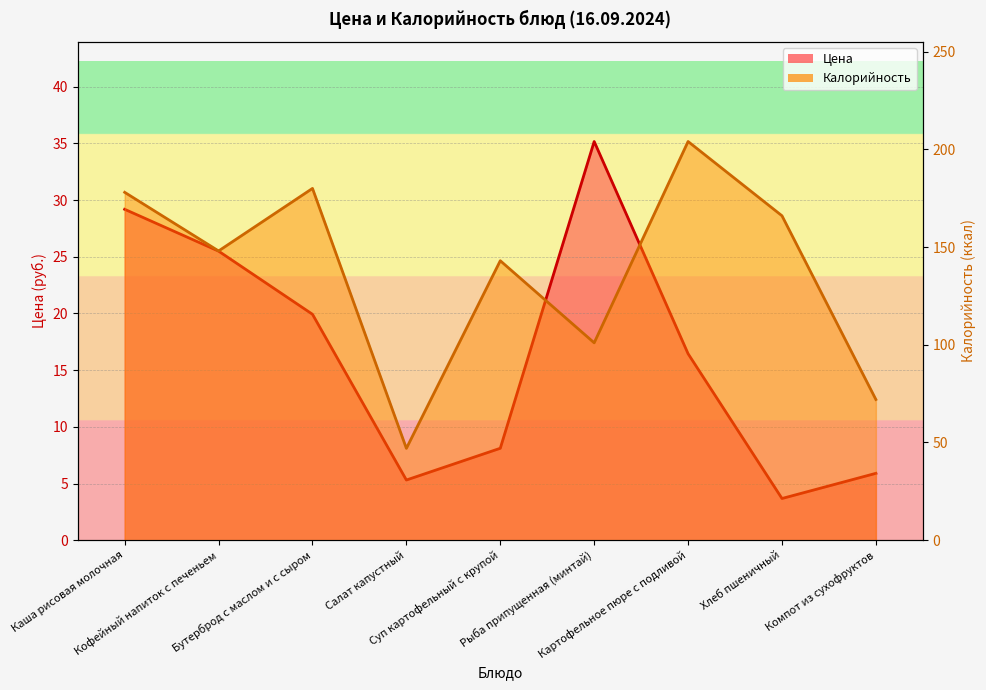

Where is the first local minimum for Калорийность?

Кофейный напиток с печеньем